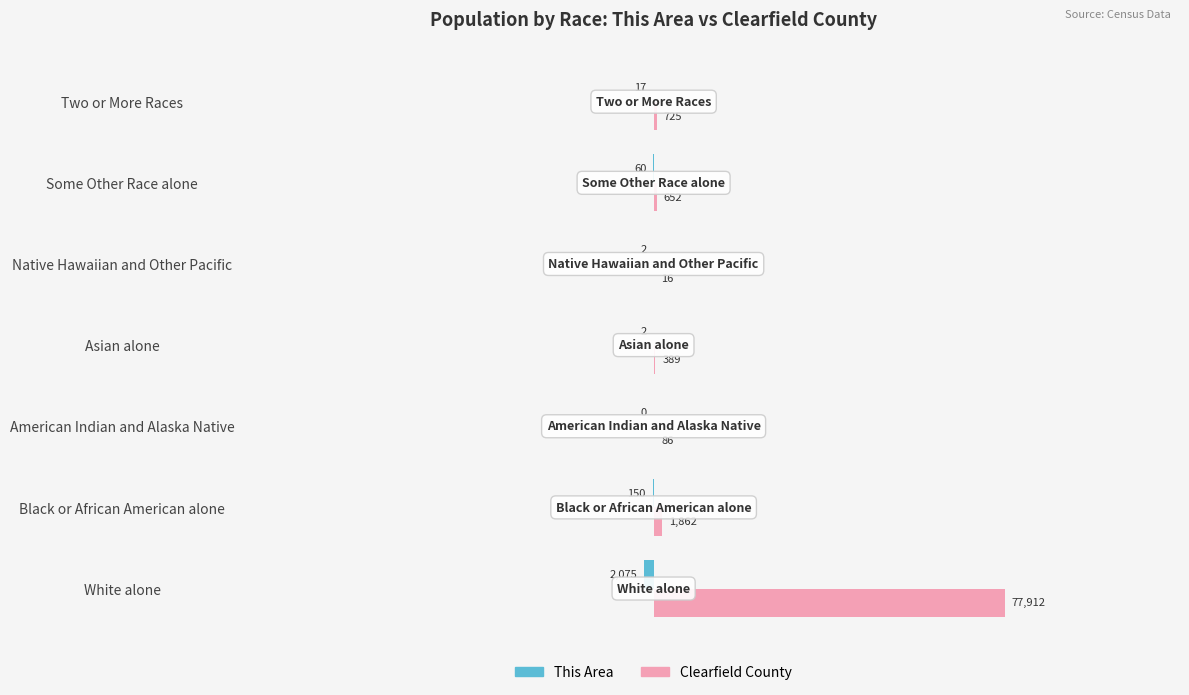

What is the total value across all series at Black or African American alone?

1712